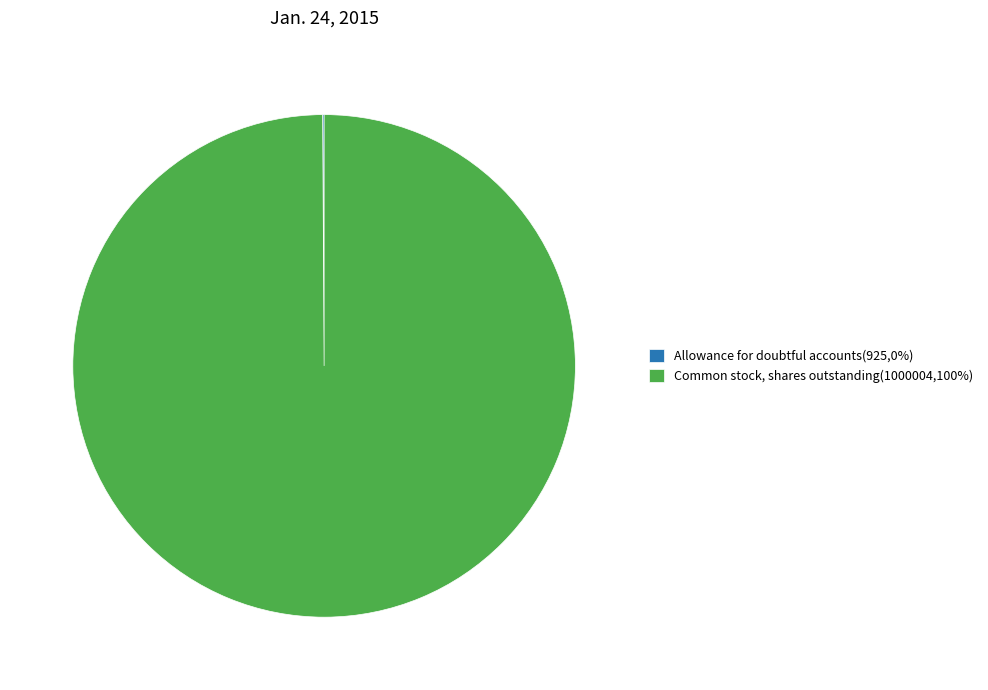

Is Common stock, shares outstanding(1000004,100%) the majority of the pie?

Yes